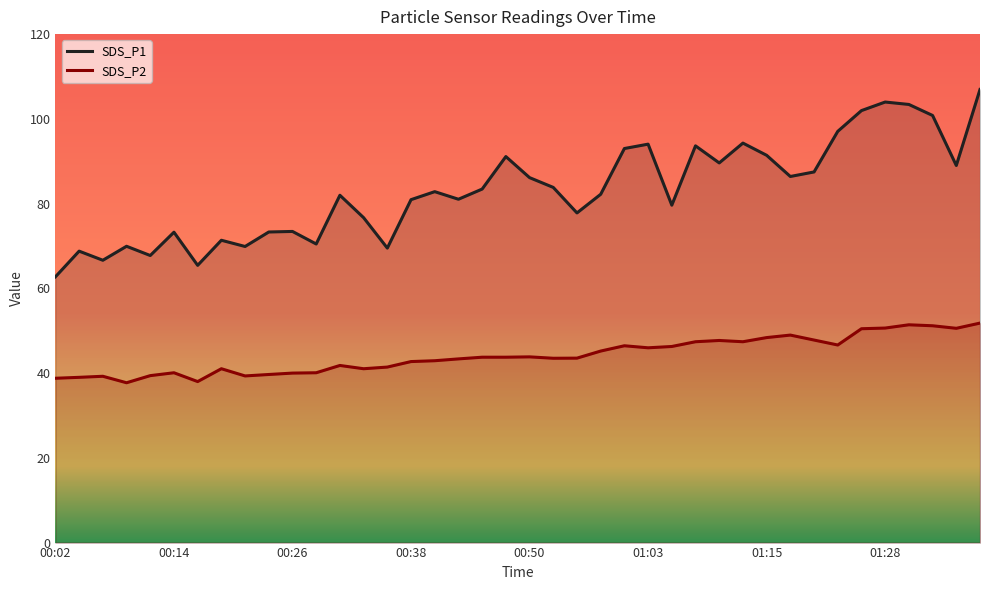

True or false: SDS_P2 and SDS_P1 intersect in this chart.

False